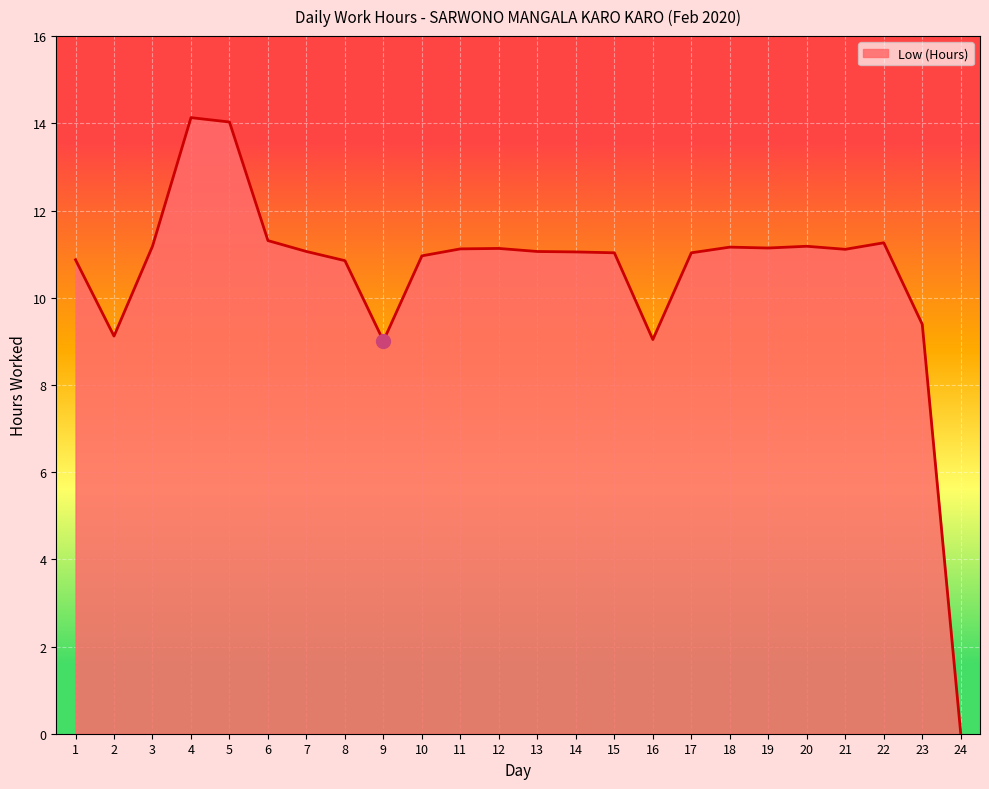

At which label does the data first exceed 11?

3